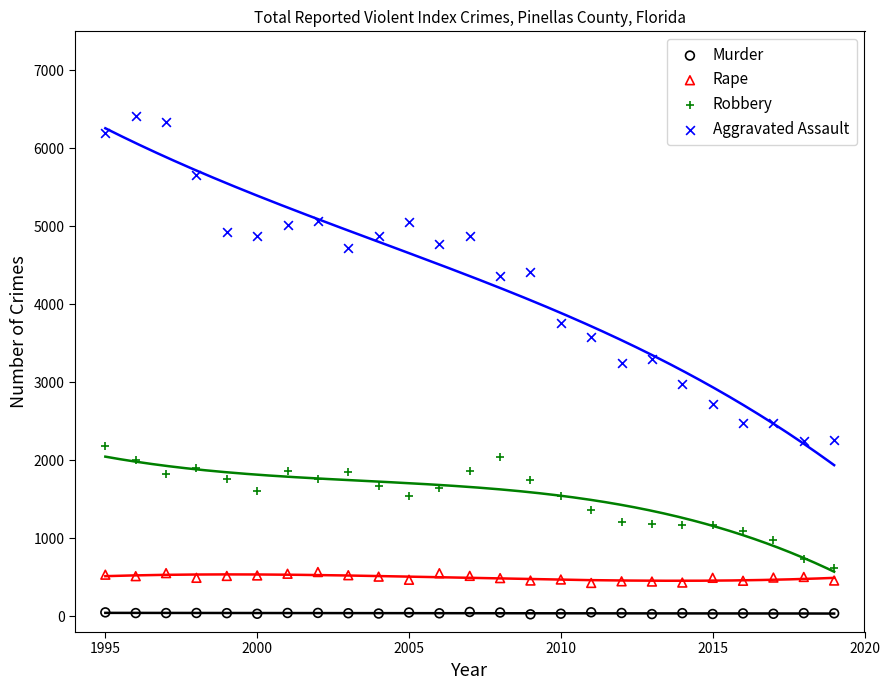

Which series reaches the minimum Y coordinate?

Murder